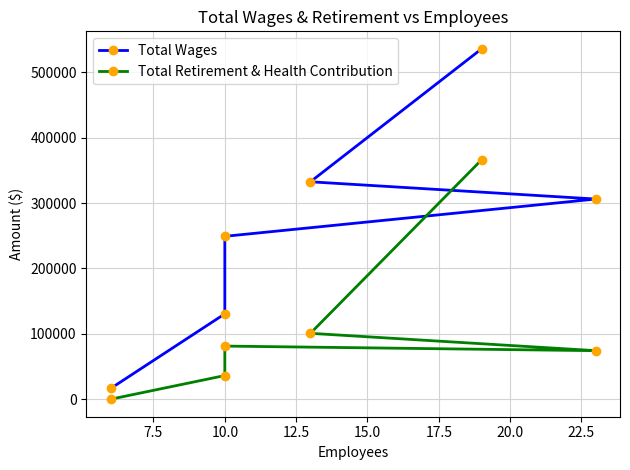

Which has a higher value, 12.5 or 17.5?

12.5